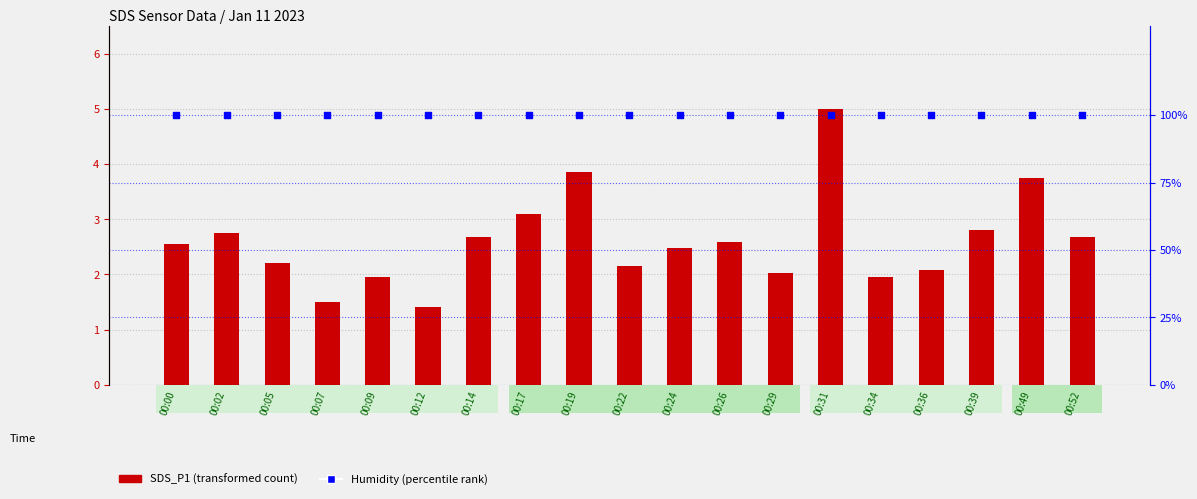

At how many categories does at least one series exceed 77?

19